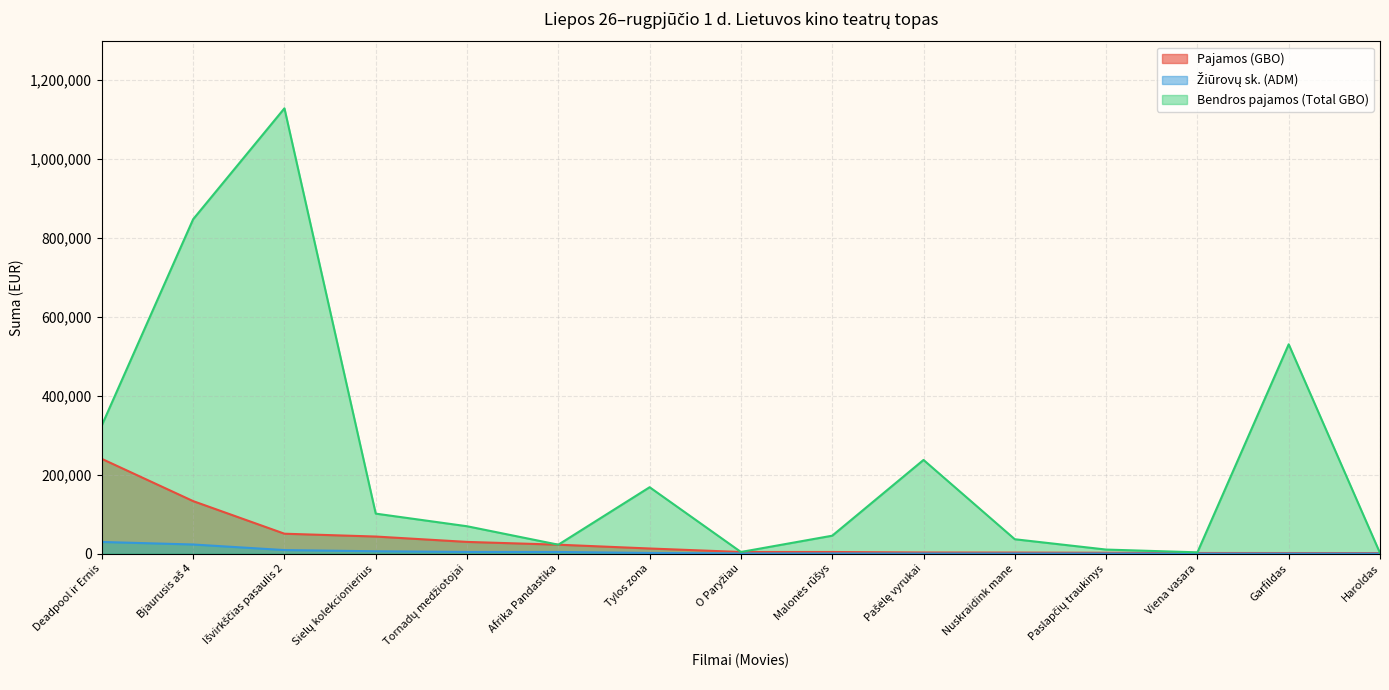

What is the total value across all series at Deadpool ir Ernis?

595614.6